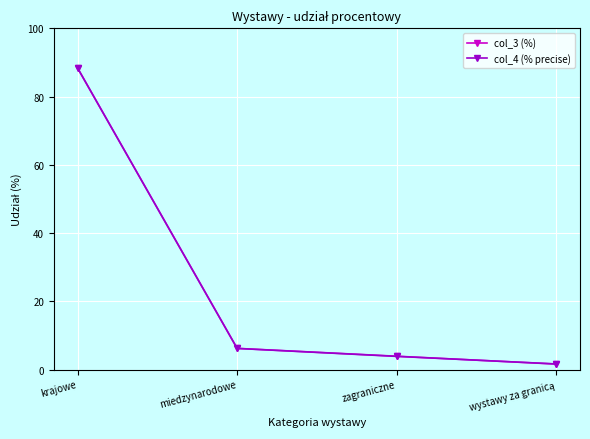

True or false: col_4 (% precise) has more than 2 interior local peaks.

False